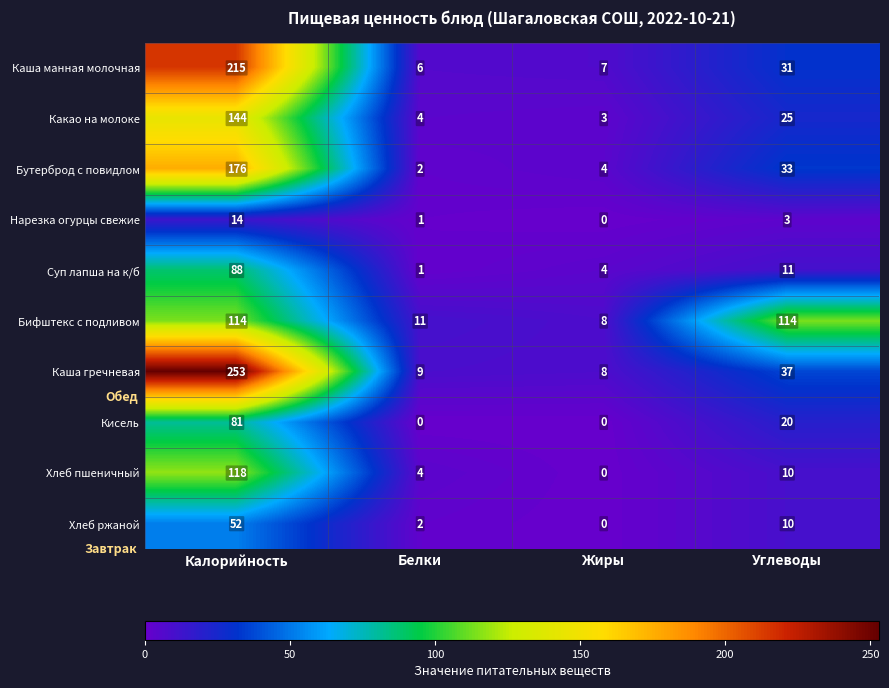

Rank the categories by Суп лапша на к/б value from highest to lowest.

Калорийность, Углеводы, Жиры, Белки